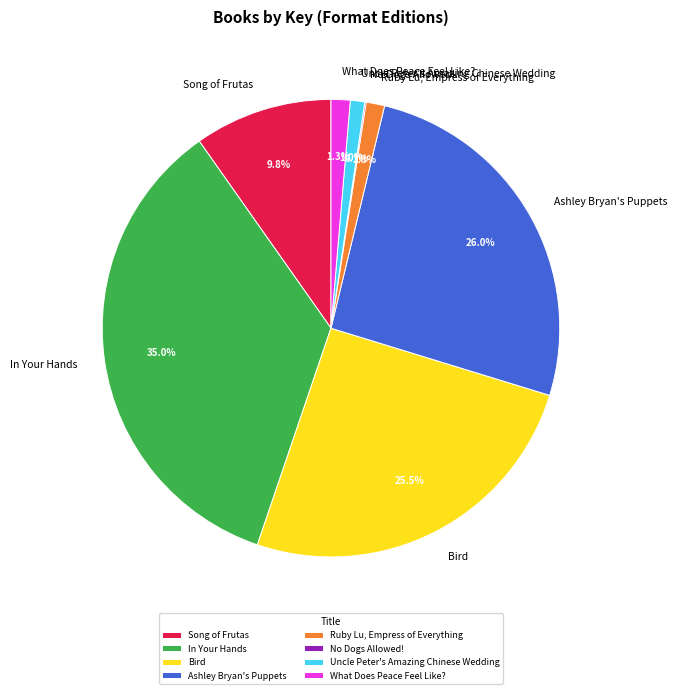

Which has a higher value, Bird or What Does Peace Feel Like??

Bird